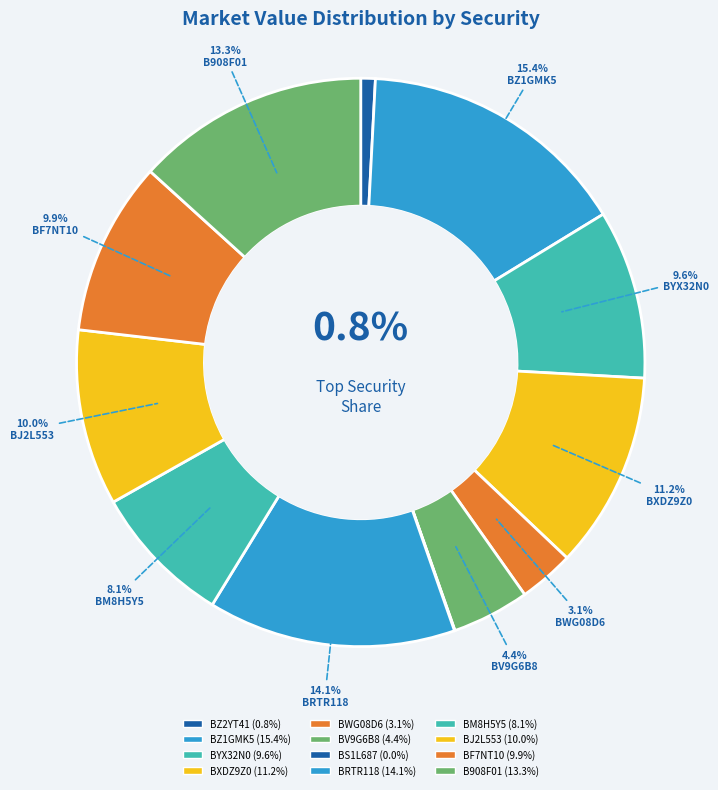

Which slice is the largest?

BZ1GMK5